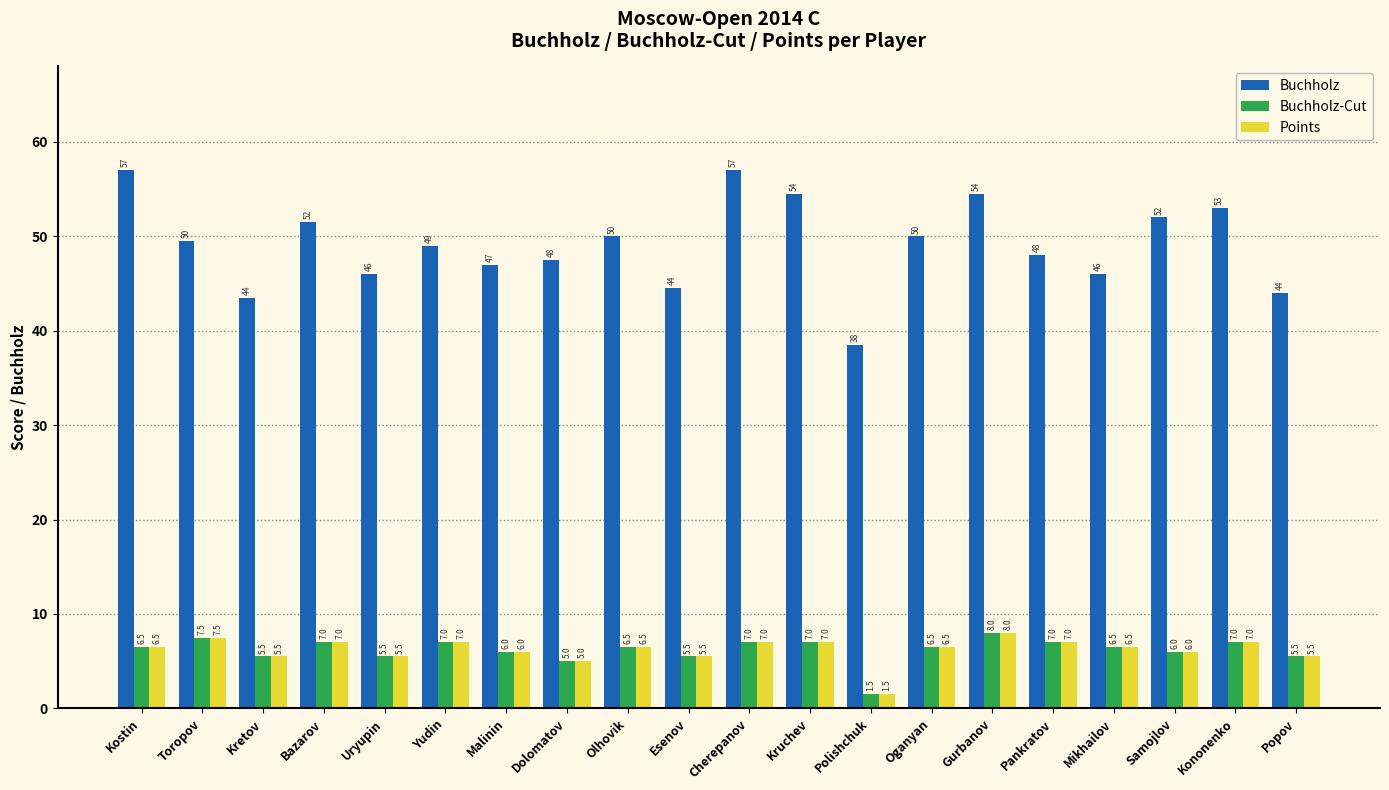

Which series has the largest total across all categories?

Buchholz